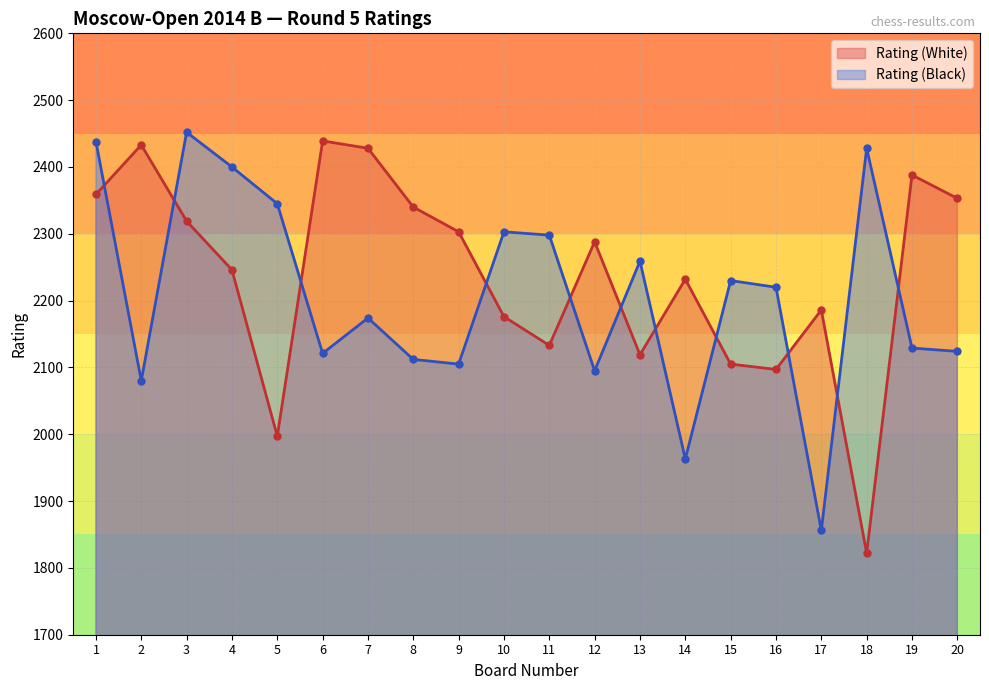

At which label does Rating (White) first exceed 2288?

1